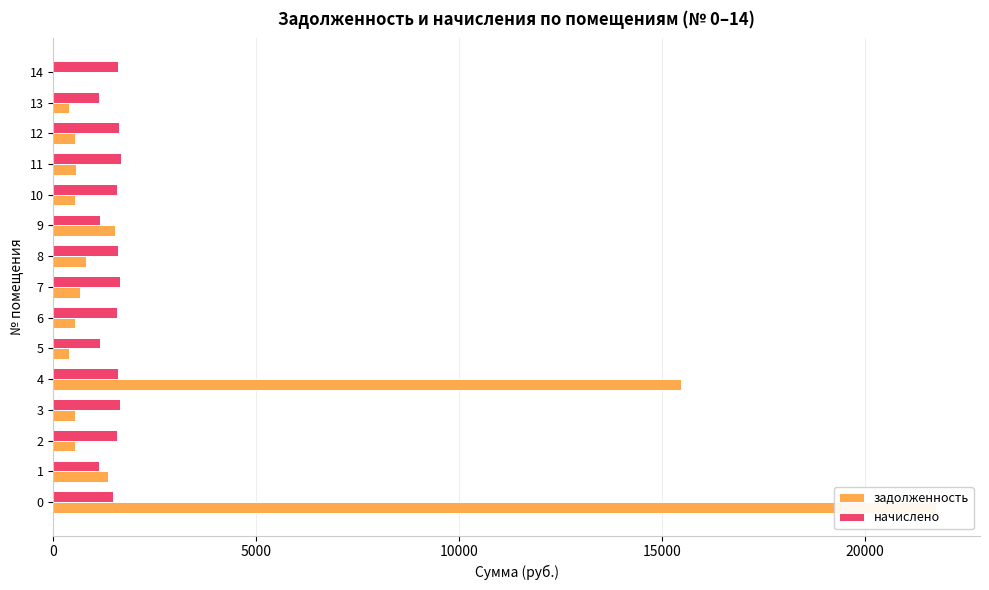

Is the value of задолженность at 4 greater than the value of начислено at 14?

Yes